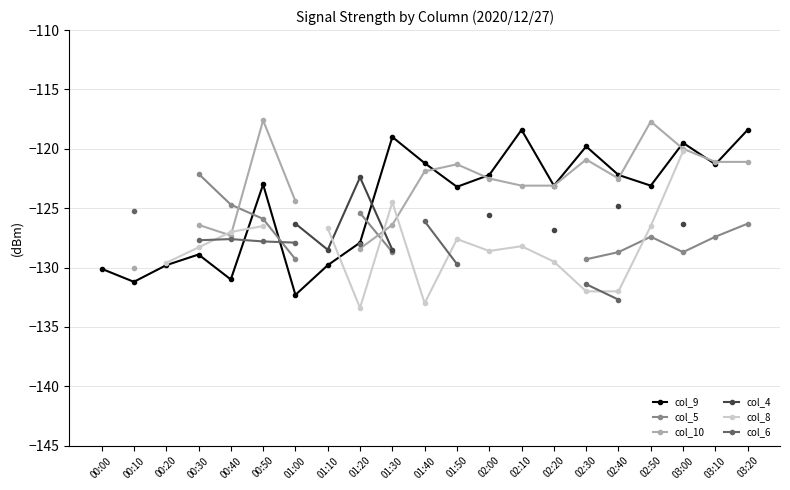

What is the maximum value for col_9?

-118.4